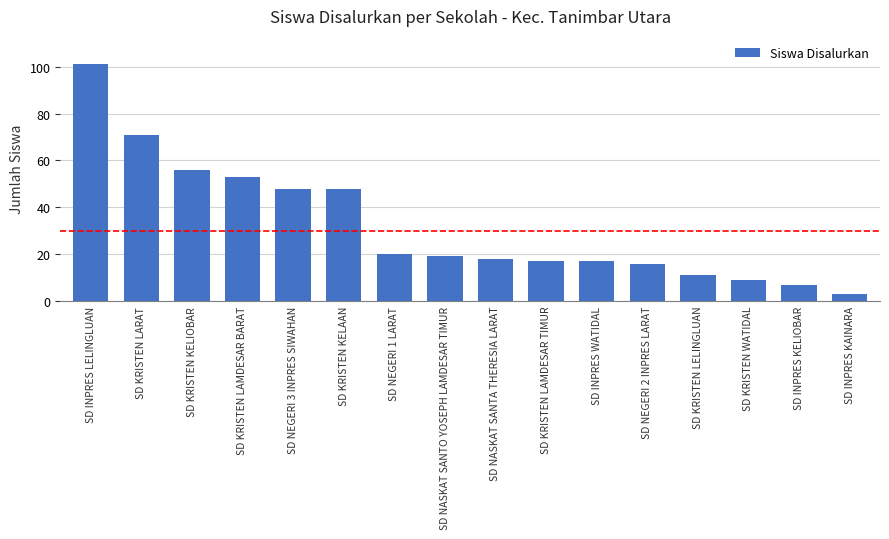

What position from the left is SD INPRES KAINARA?

16